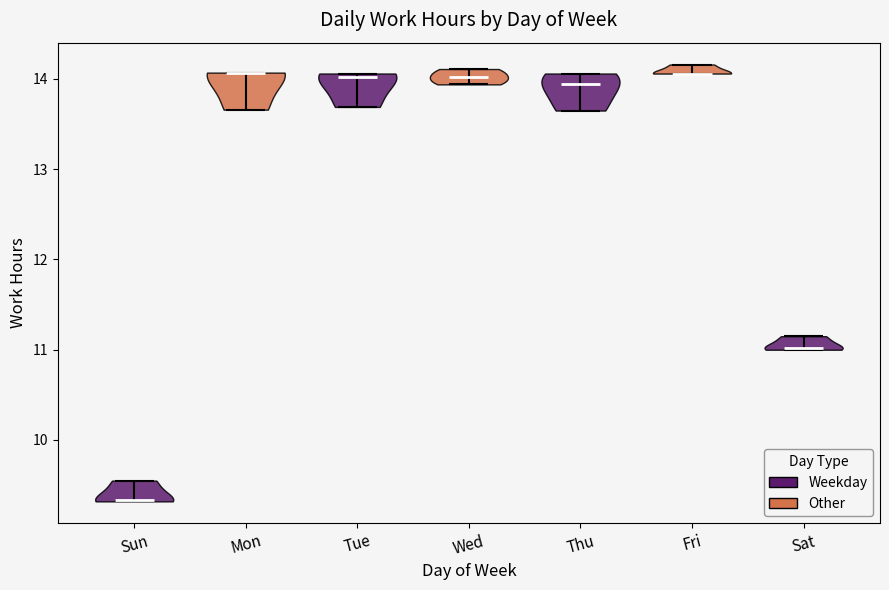

Reading left to right, read every violin against the y-axis: where its median line is, and the lowest and highest points it reaches. The values are not printed on the chart, so give them approximately, as read against the axis.

Sun: median line 9.3, lowest point 9.3, highest point 9.6
Mon: median line 14.1, lowest point 13.7, highest point 14.1
Tue: median line 14.0, lowest point 13.7, highest point 14.1
Wed: median line 14.0, lowest point 13.9, highest point 14.1
Thu: median line 13.9, lowest point 13.7, highest point 14.1
Fri: median line 14.1, lowest point 14.1, highest point 14.2
Sat: median line 11.0, lowest point 11.0, highest point 11.2